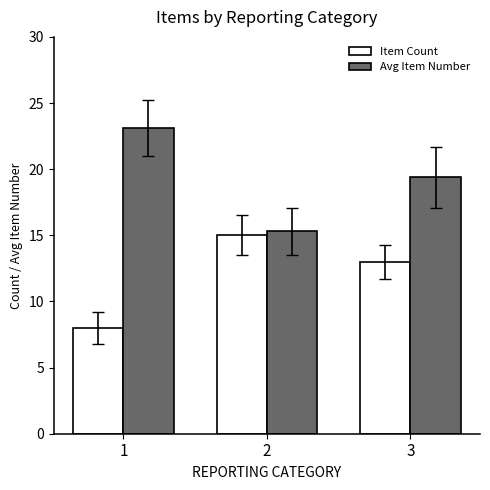

How many data points in Avg Item Number are above 19?

2